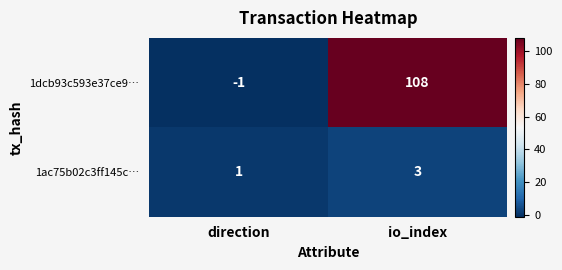

What is the sum of all 1ac75b02c3ff145c… values?

4